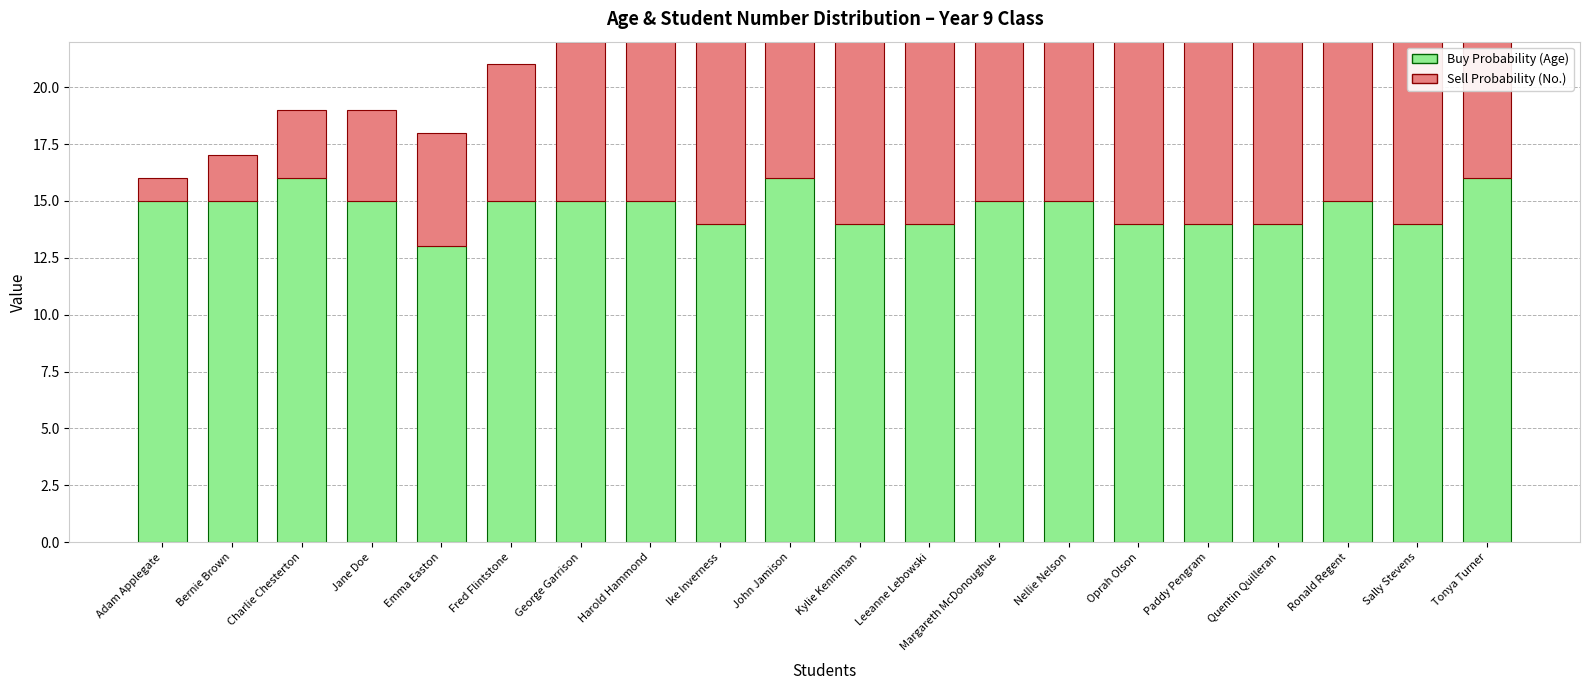

The Buy Probability (Age) series shows 15 at Nellie Nelson. True or false?

True